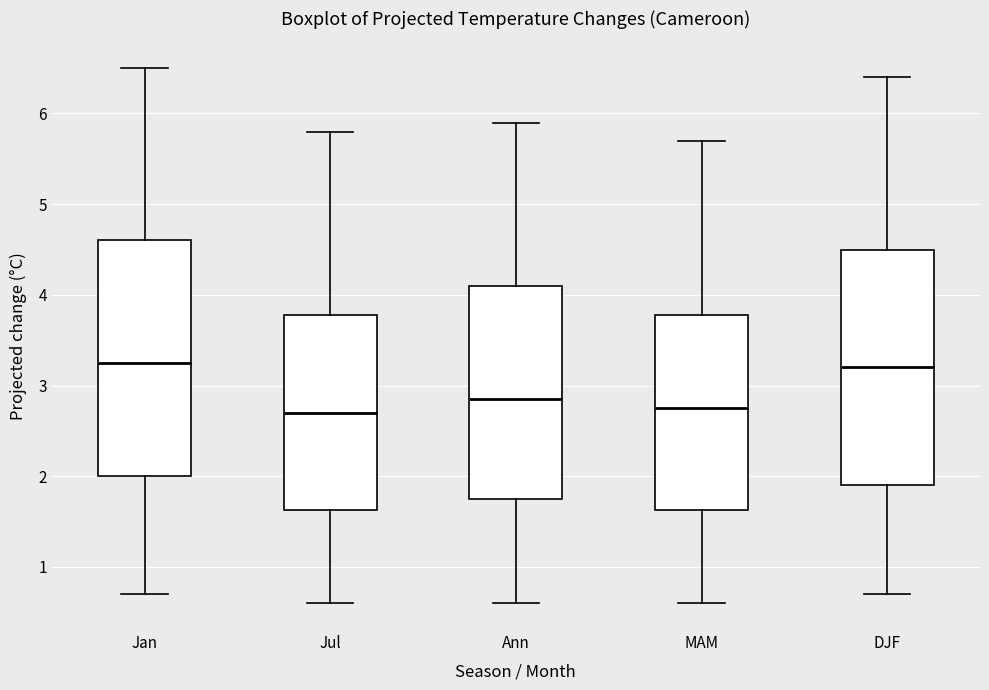

Reading left to right, transcribe this box plot: for each box, give where its median line is, the range the box spans, and where its two whiskers end, as read against the y-axis. The values are not printed on the chart, so give them approximately, as read against the axis.

Jan: median 3.3, box 2.0 to 4.6, whiskers 0.7 to 6.5
Jul: median 2.7, box 1.6 to 3.8, whiskers 0.6 to 5.8
Ann: median 2.9, box 1.8 to 4.1, whiskers 0.6 to 5.9
MAM: median 2.8, box 1.6 to 3.8, whiskers 0.6 to 5.7
DJF: median 3.2, box 1.9 to 4.5, whiskers 0.7 to 6.4